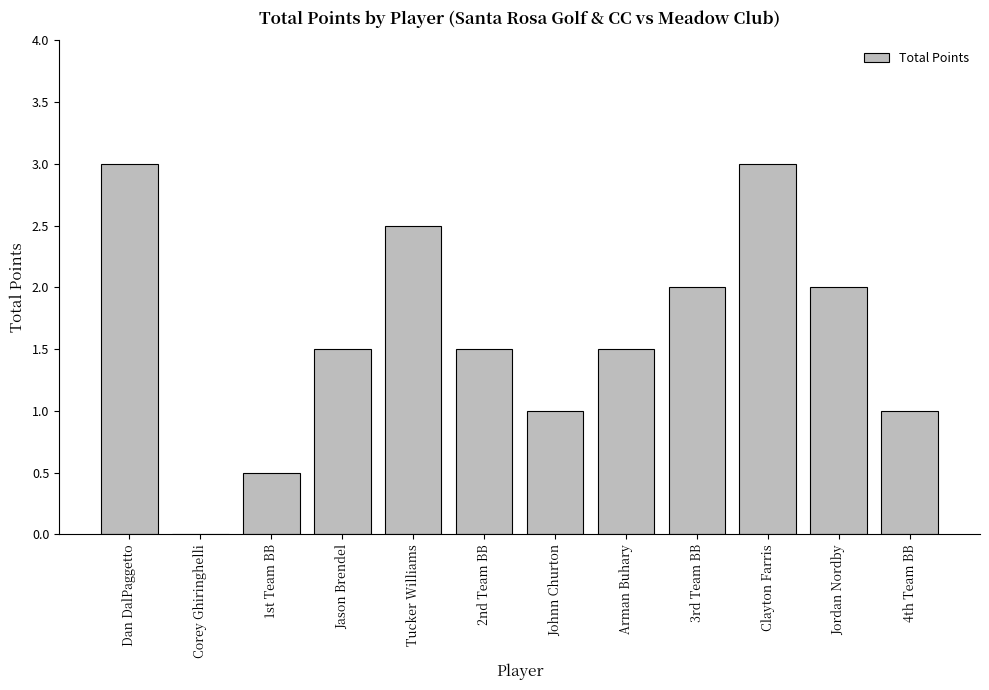

What is the maximum value shown in the chart?

3.0